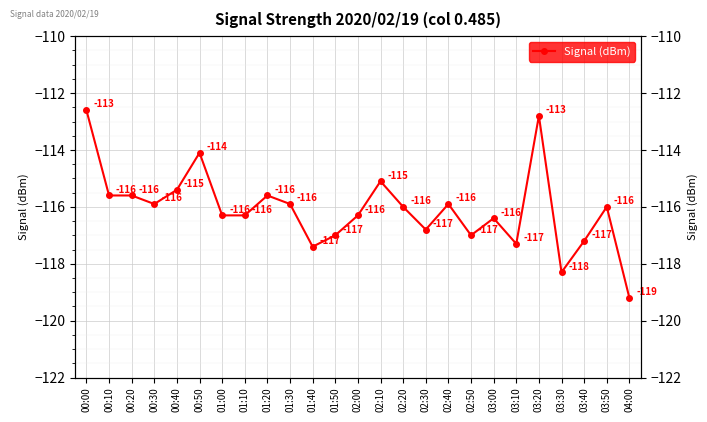

Rank the categories by value from highest to lowest.

00:00, 03:20, 00:50, 02:10, 00:40, 00:10, 00:20, 01:20, 00:30, 01:30, 02:40, 02:20, 03:50, 01:00, 01:10, 02:00, 03:00, 02:30, 01:50, 02:50, 03:40, 03:10, 01:40, 03:30, 04:00